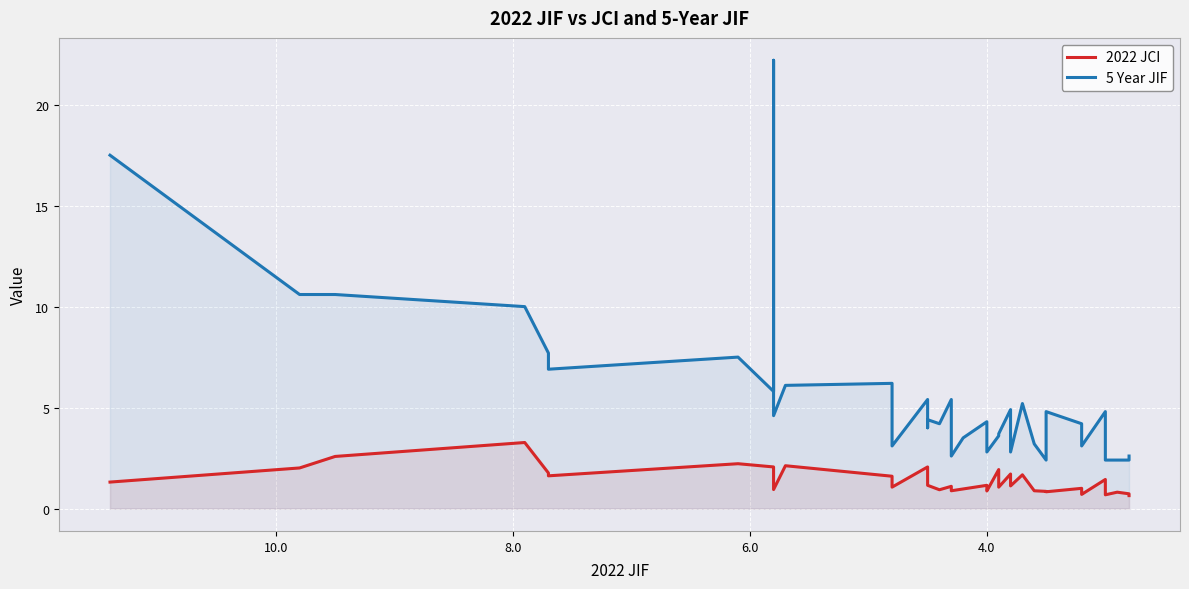

Which series has the widest spread of values?

5 Year JIF